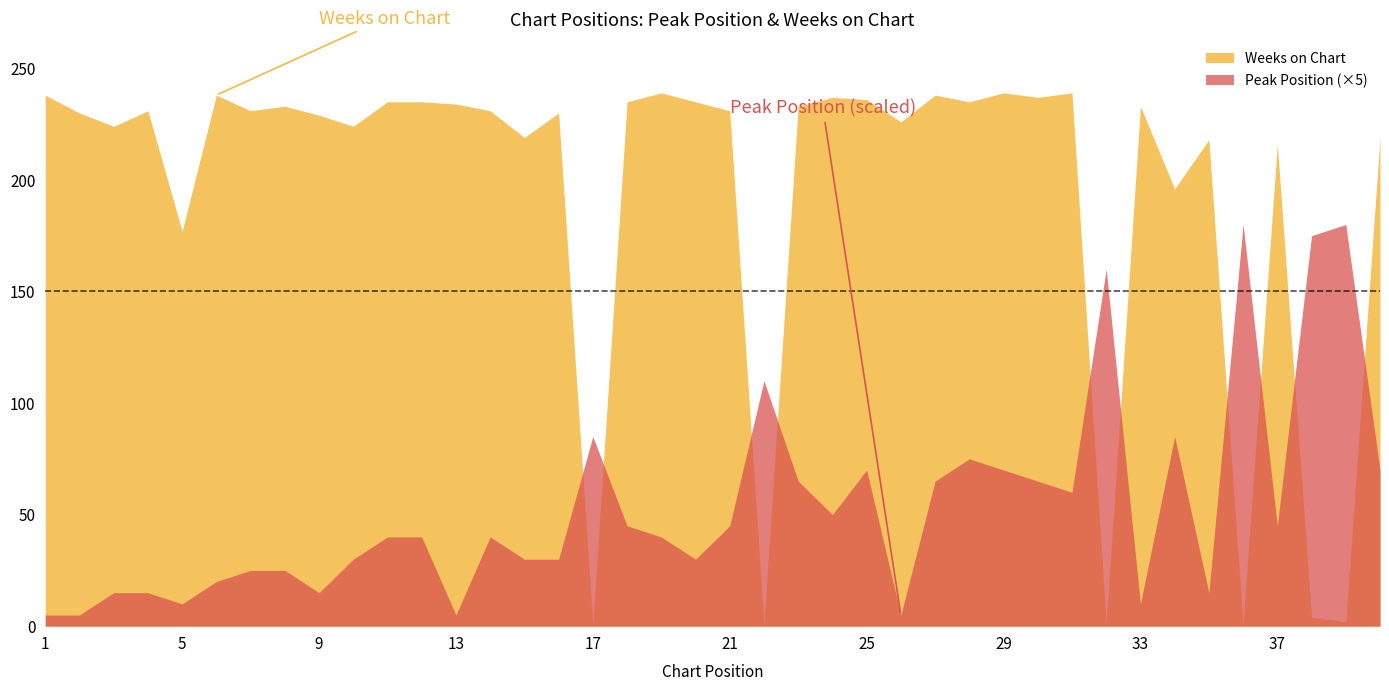

Reading left to right, transcribe all the data shown in this chart.

Peak Position: 1=1	2=1	3=3	4=3	5=2	6=4	7=5	8=5	9=3	10=6	11=8	12=8	13=1	14=8	15=6	16=6	17=17	18=9	19=8	20=6	21=9	22=22	23=13	24=10	25=14	26=1	27=13	28=15	29=14	30=13	31=12	32=32	33=2	34=17	35=3	36=36	37=9	38=35	39=36	40=14
Weeks on Chart: 1=238	2=230	3=224	4=231	5=177	6=238	7=231	8=233	9=229	10=224	11=235	12=235	13=234	14=231	15=219	16=230	17=1	18=235	19=239	20=235	21=231	22=1	23=233	24=237	25=236	26=226	27=238	28=235	29=239	30=237	31=239	32=1	33=233	34=196	35=218	36=1	37=216	38=4	39=2	40=219